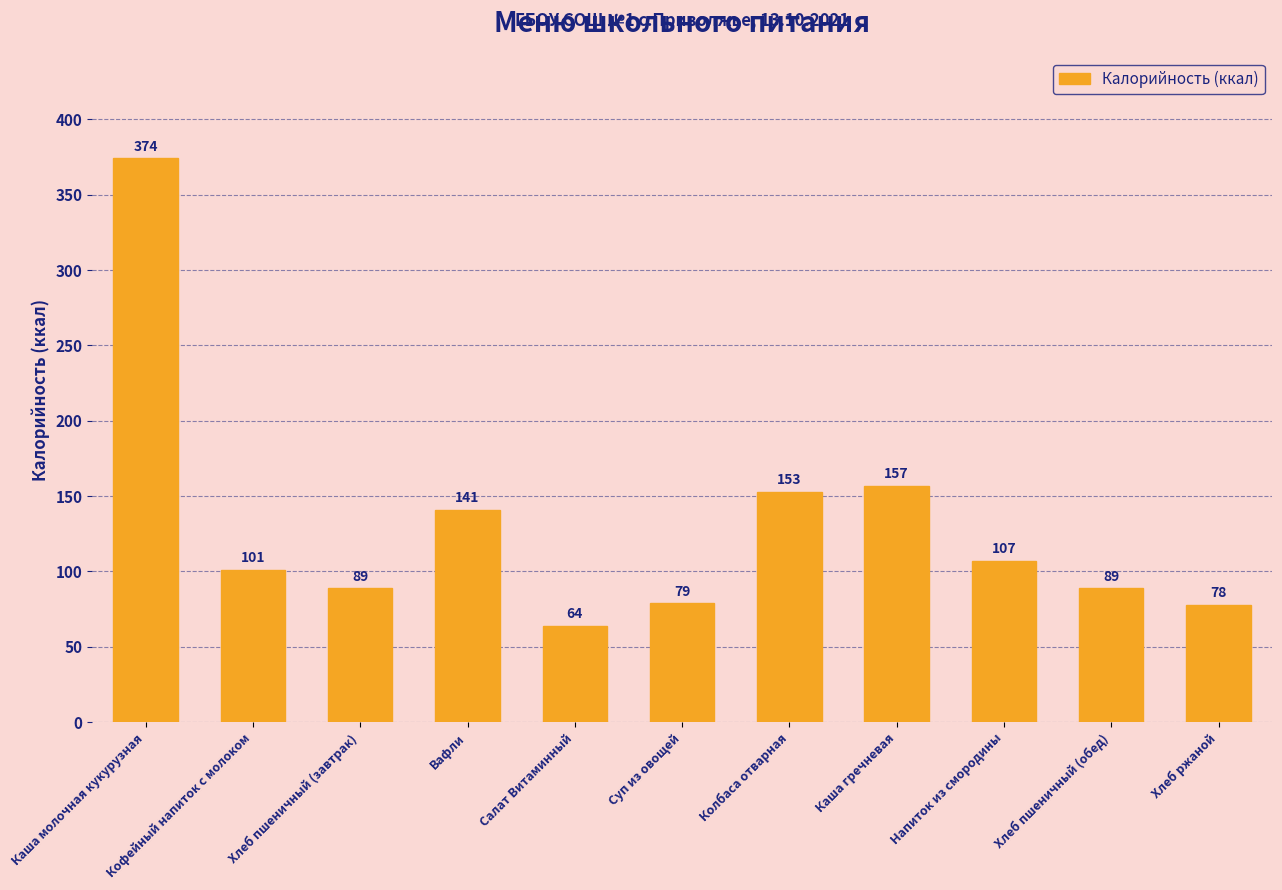

How many data points are less than 101?

5